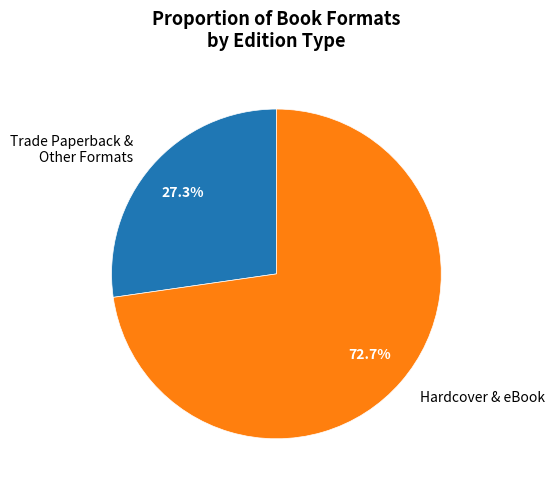

Count the number of slices in the pie.

2